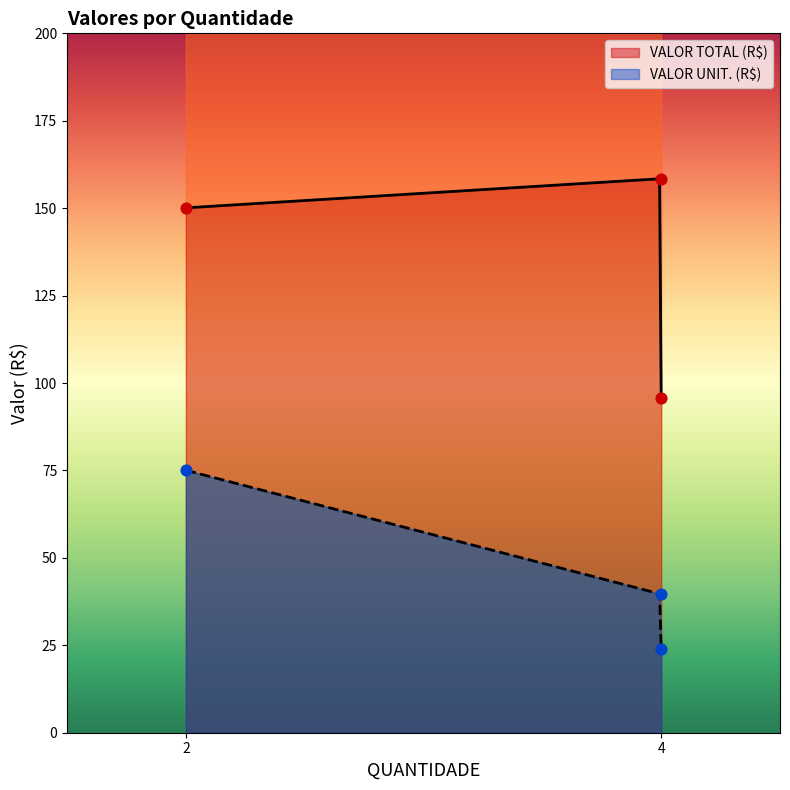

Between 2 and 4, which is larger?

2